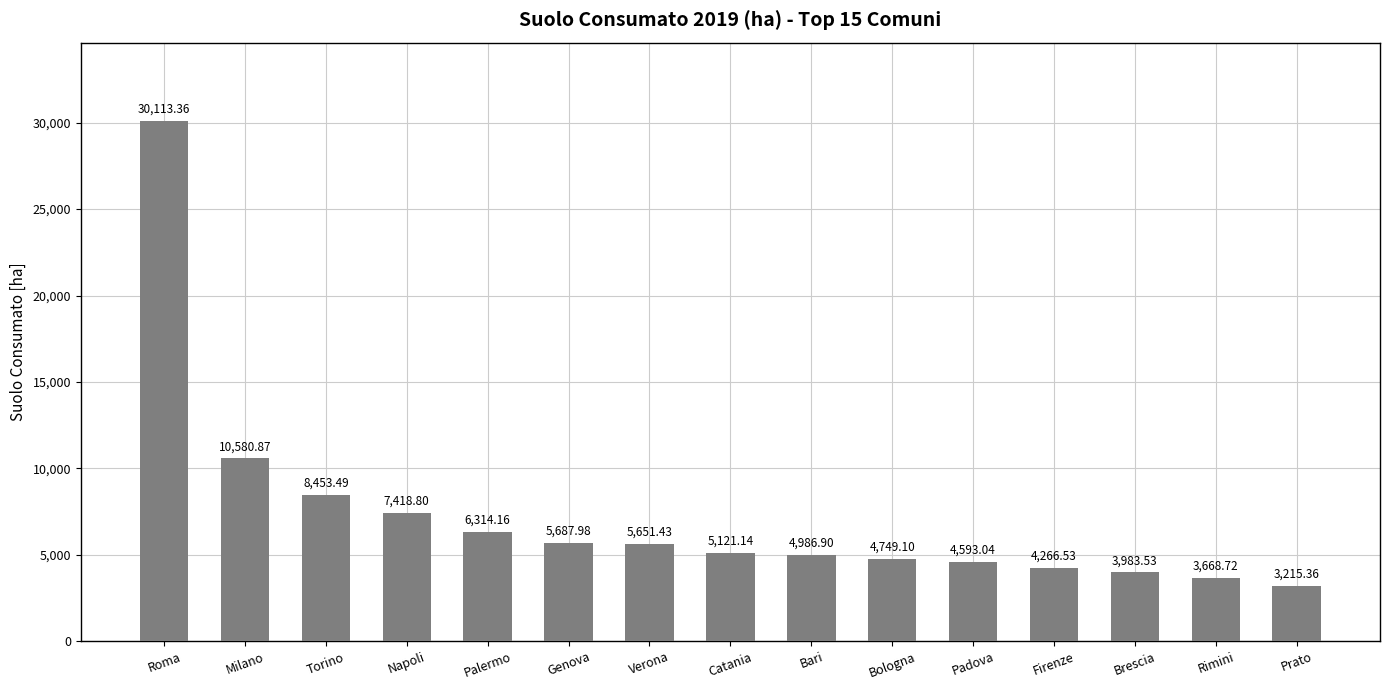

Rank the categories by value from lowest to highest.

Prato, Rimini, Brescia, Firenze, Padova, Bologna, Bari, Catania, Verona, Genova, Palermo, Napoli, Torino, Milano, Roma